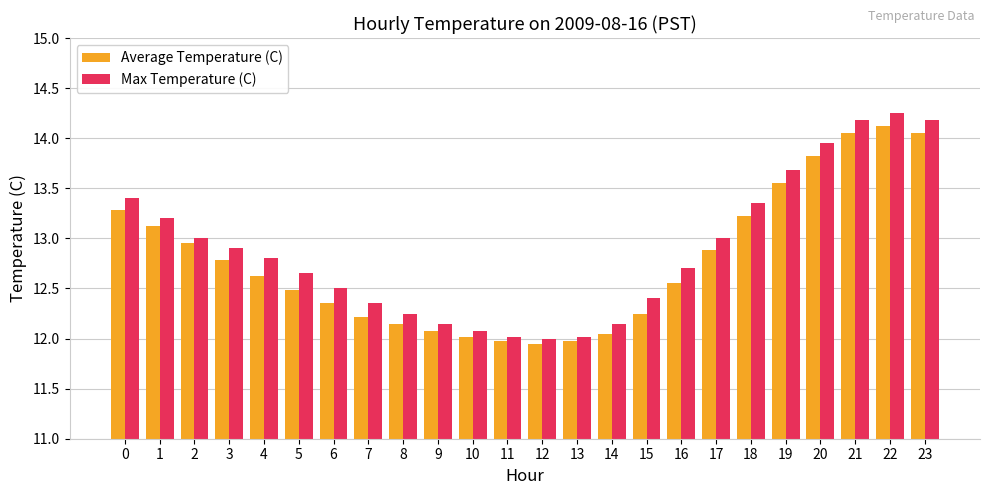

Which series has the largest range (max minus min)?

Max Temperature (C)